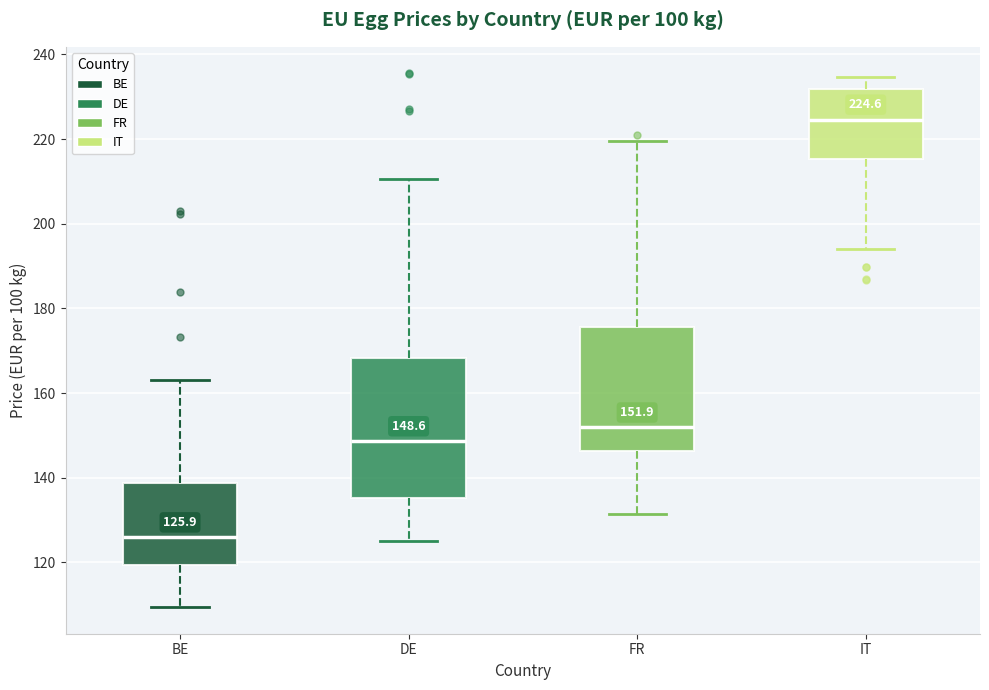

Which box has the highest median line?

IT